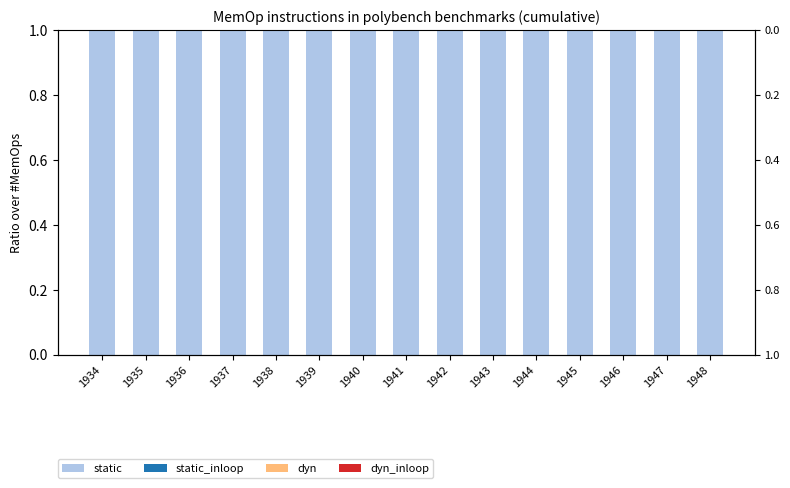

Is the value of dyn at 1944 greater than the value of static_inloop at 1937?

No